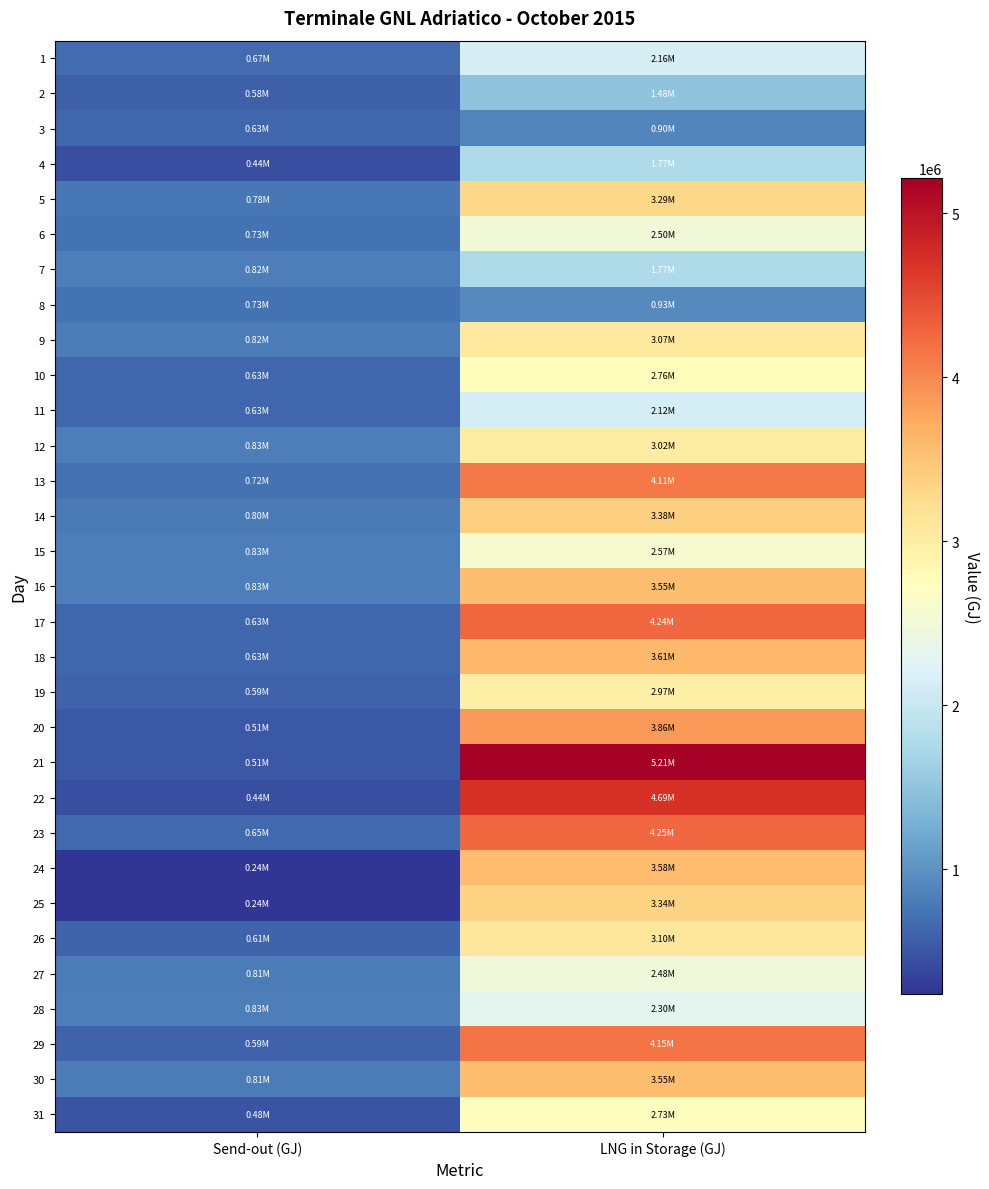

How many distinct data groups are displayed?

31